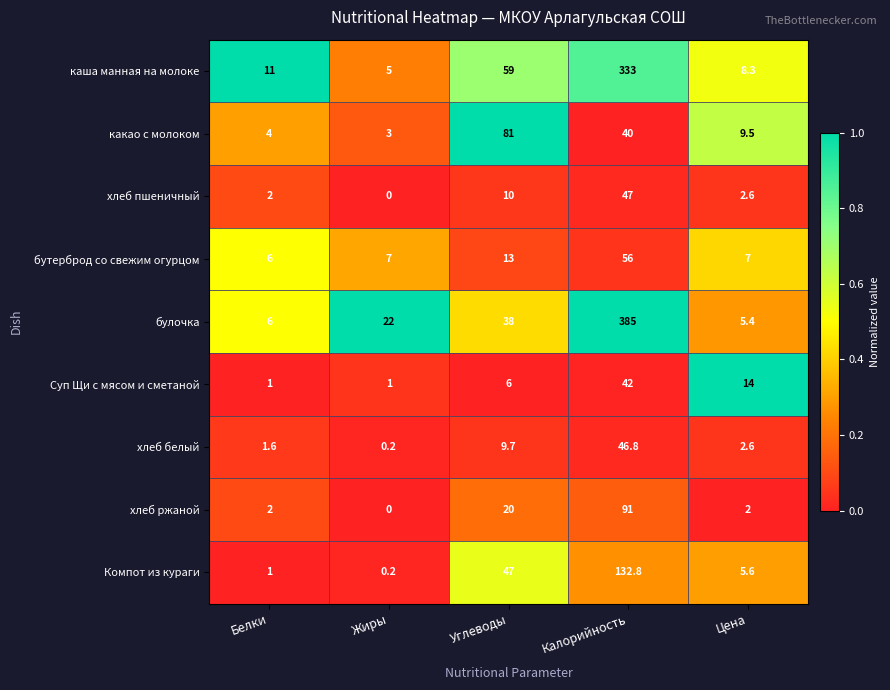

At which category does the chart reach its minimum across all series?

Жиры